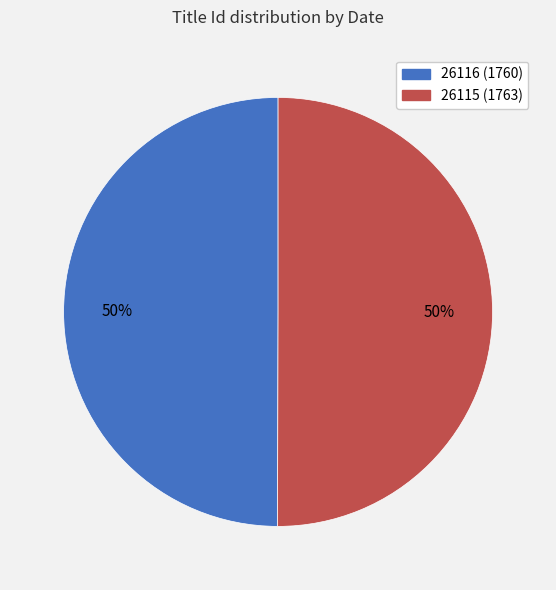

To the nearest percent, what portion does 26116 (1760) represent?

50%